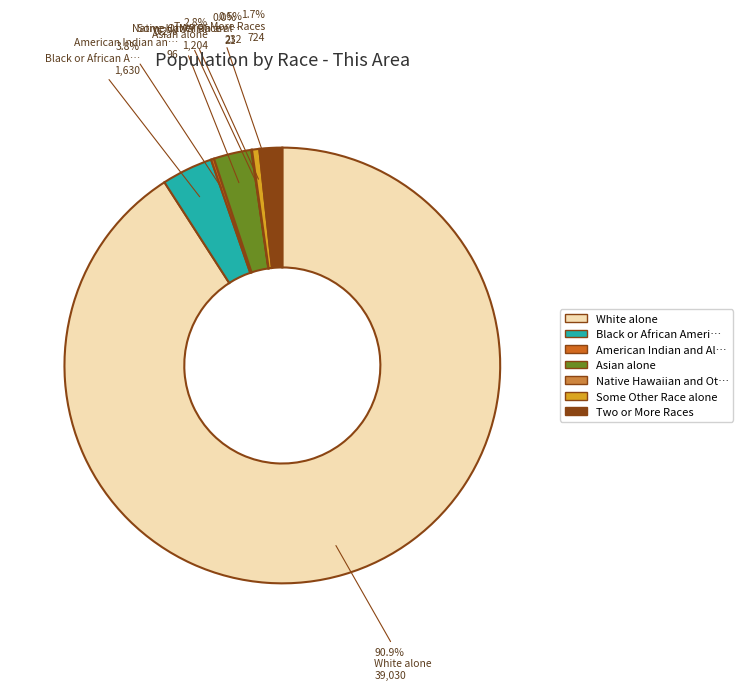

Is there any slice that represents more than half of the pie?

Yes